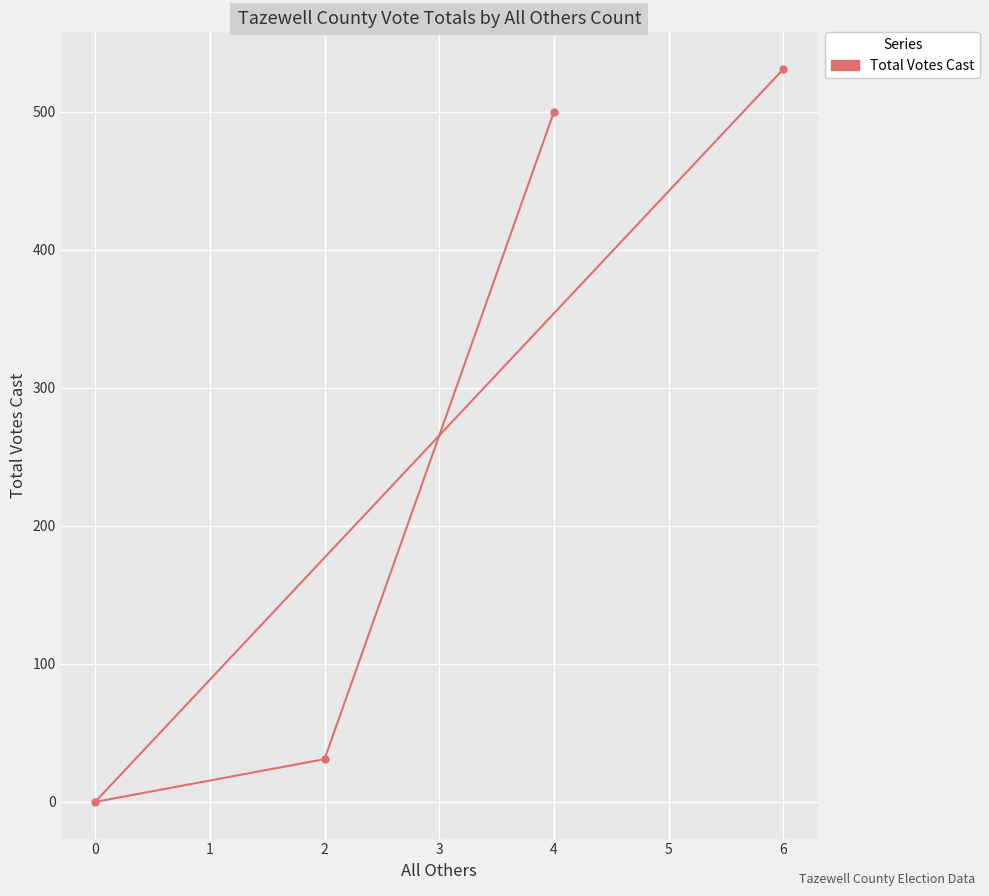

The chart shows a value of 500 at 4. True or false?

True